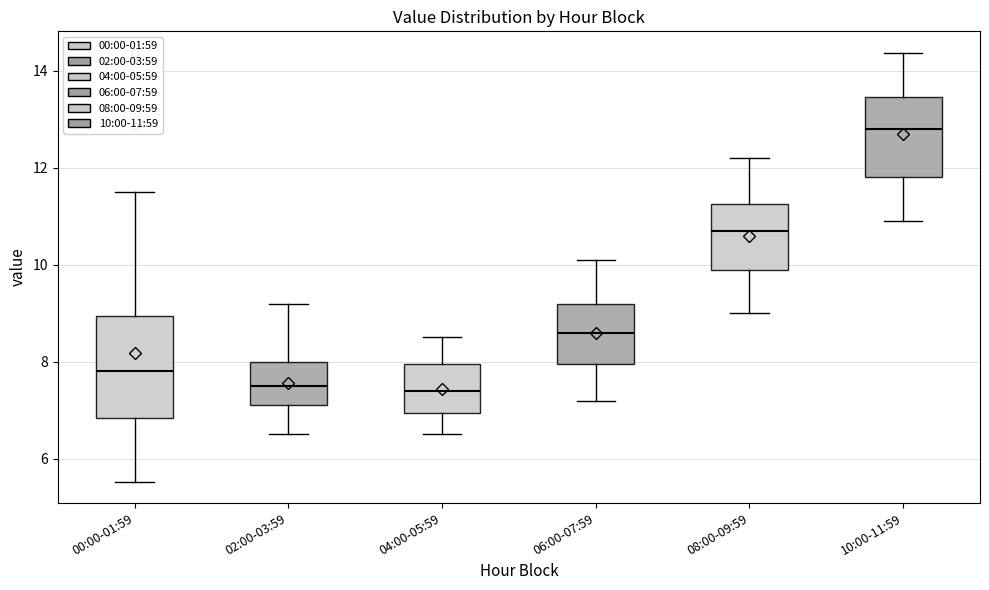

Comparing the boxes themselves (not the whiskers), which one is the tallest?

00:00-01:59